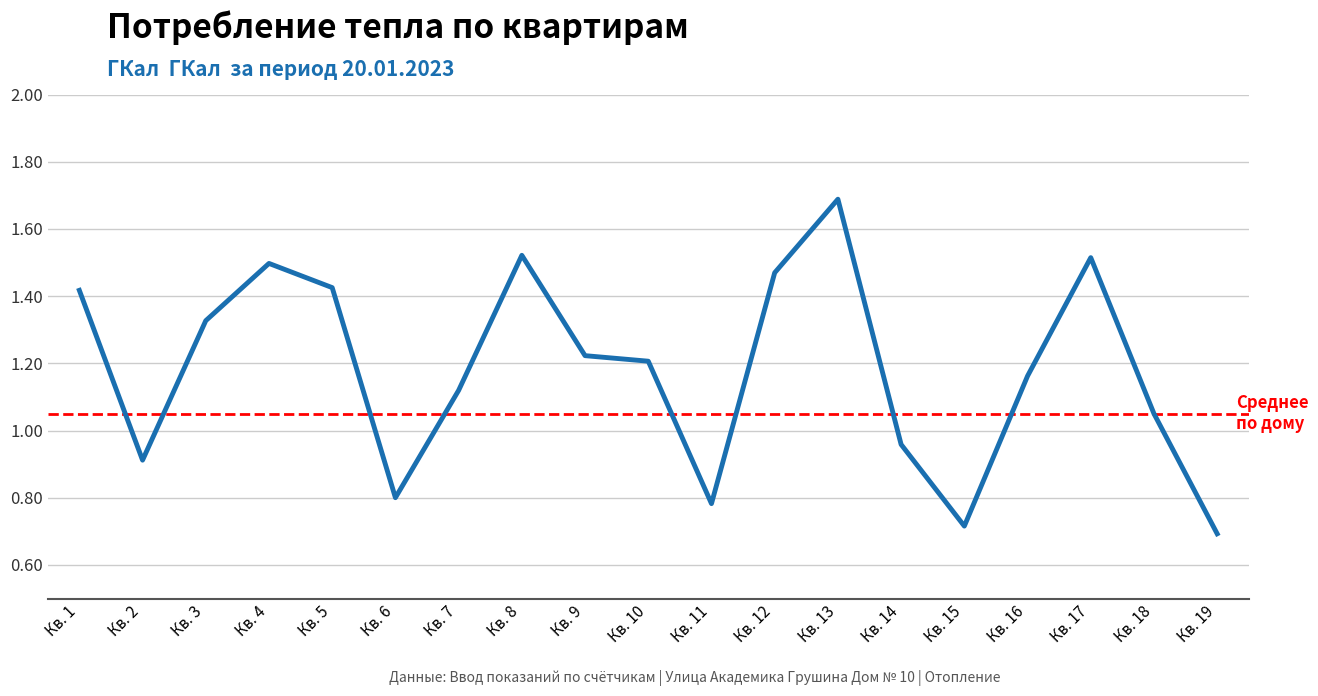

Which category has the lowest value across all series?

Кв. 19